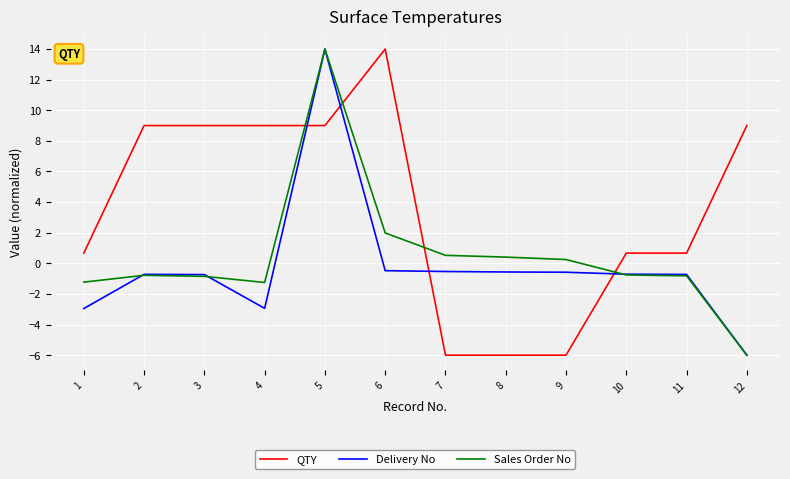

What is the maximum value for QTY?

14.0